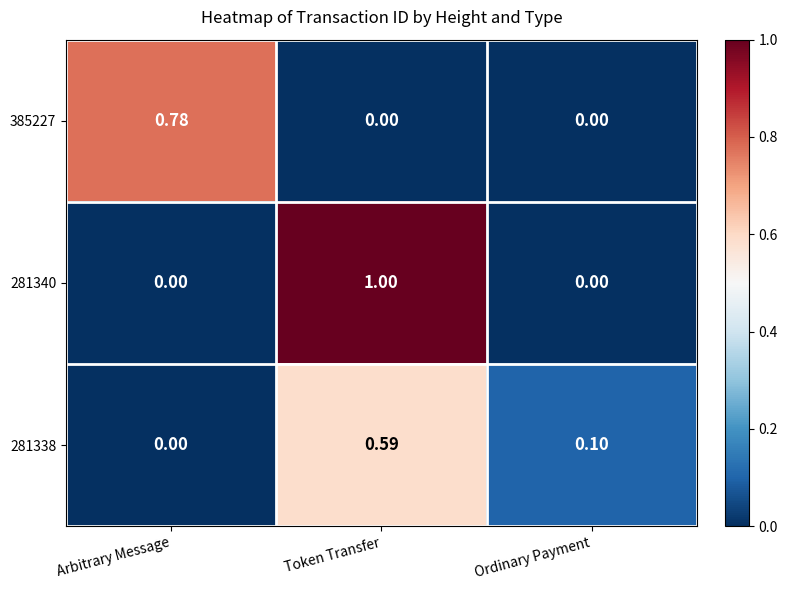

Count the number of categories in the chart.

3